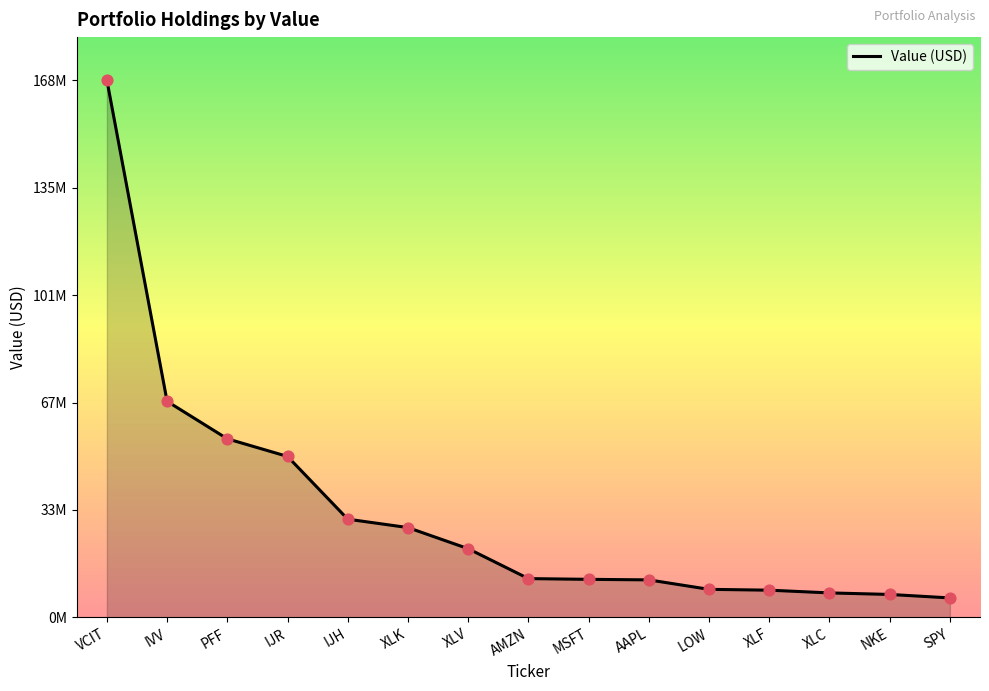

Which has a higher value, XLV or VCIT?

VCIT